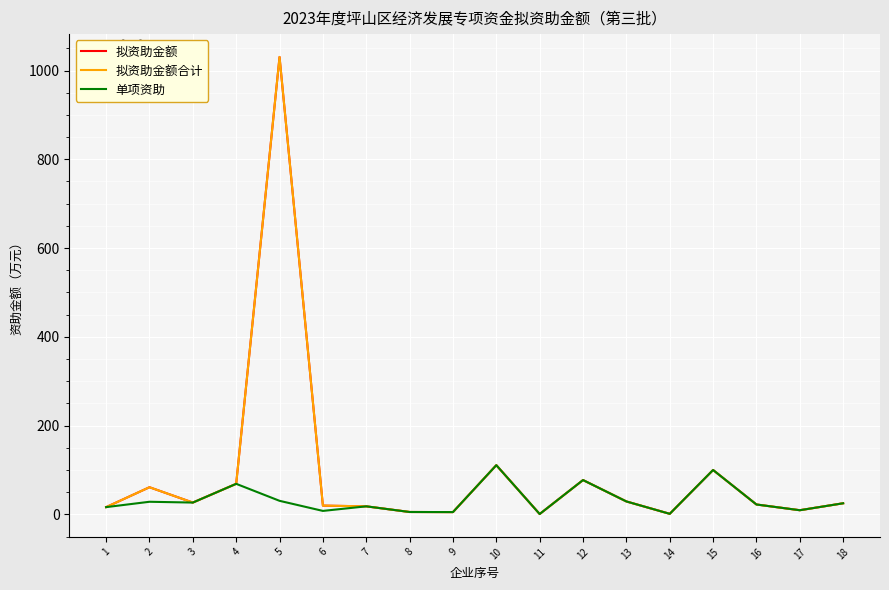

Is this an area chart (filled region under the line)?

No